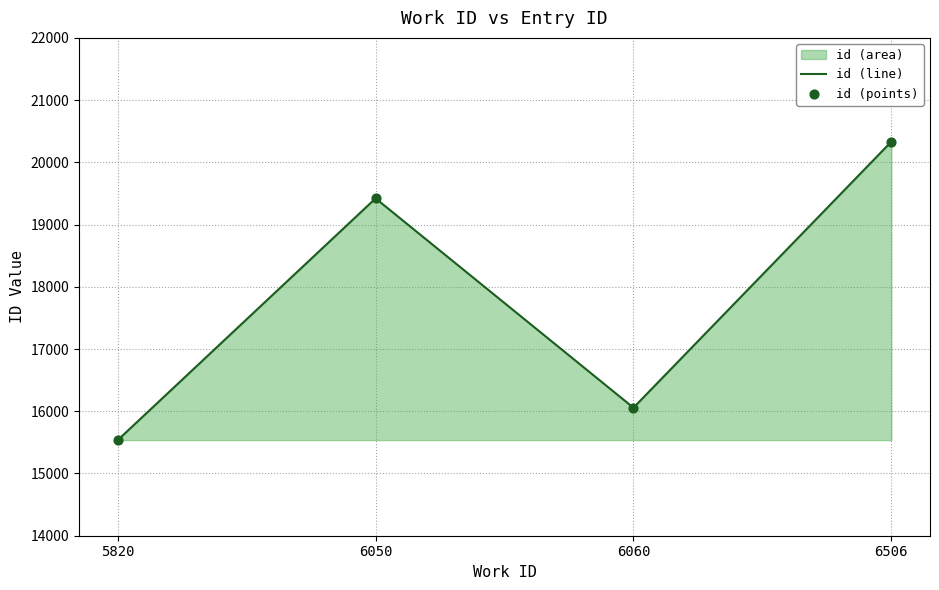

What is the total value across all series at 6506?

40664